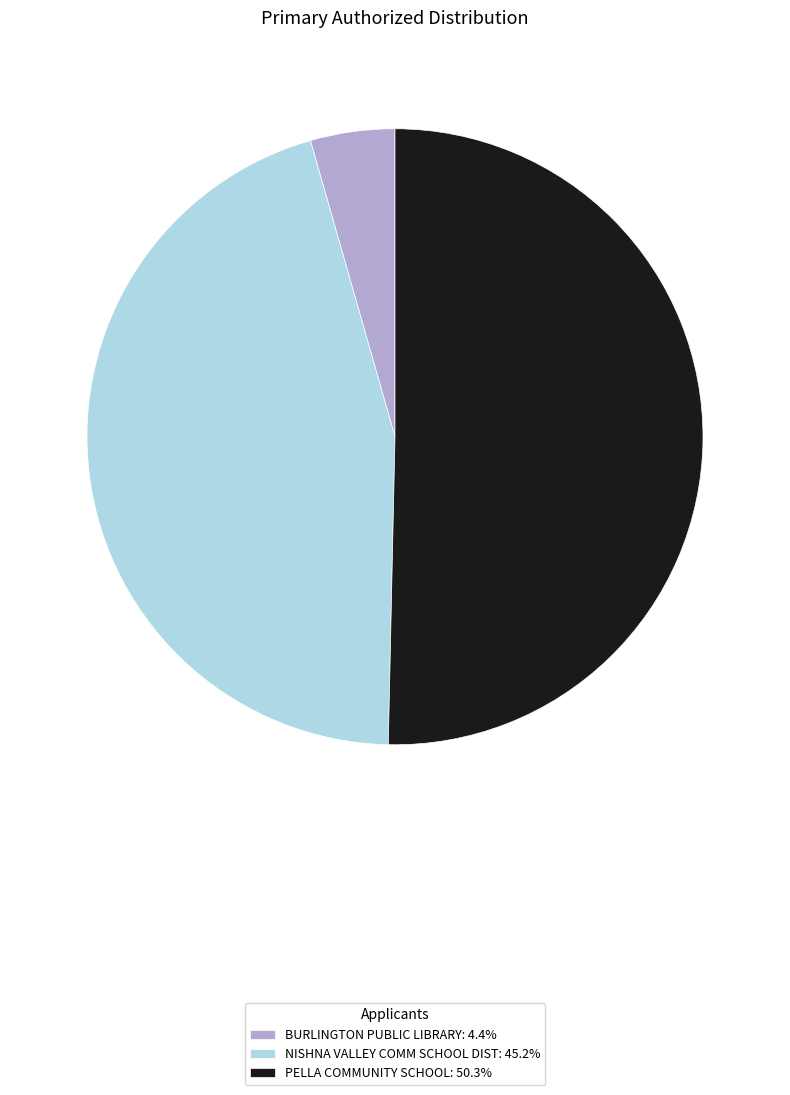

Approximately how many times larger is the value at NISHNA VALLEY COMM SCHOOL DIST: 45.2% compared to BURLINGTON PUBLIC LIBRARY: 4.4%?

10.2